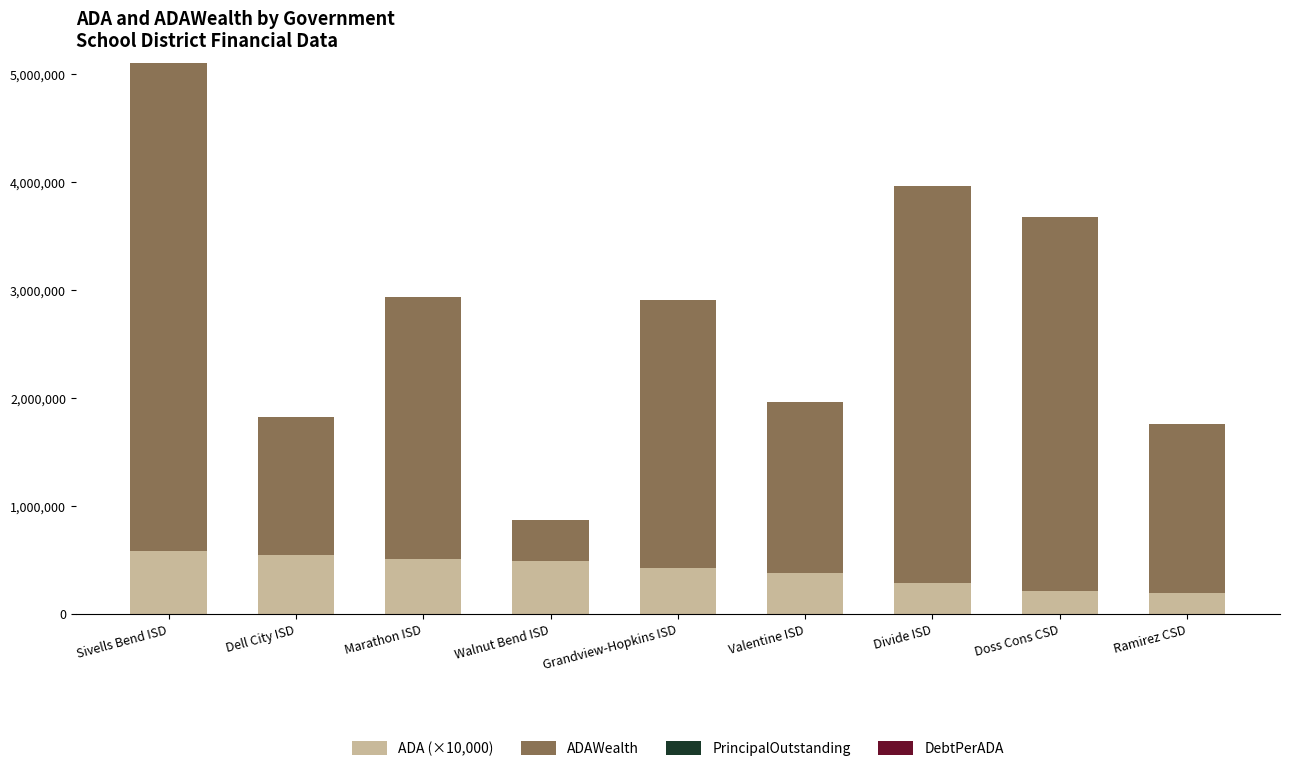

What is the sum of the ADA (×10,000) values at Dell City ISD and Divide ISD?

832900.0